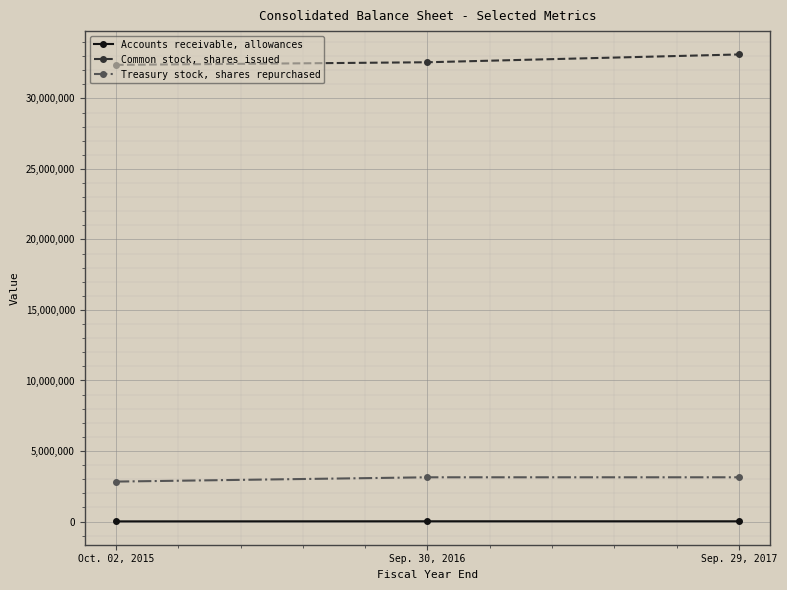

What is the lowest value of the Common stock, shares issued series?

32378185